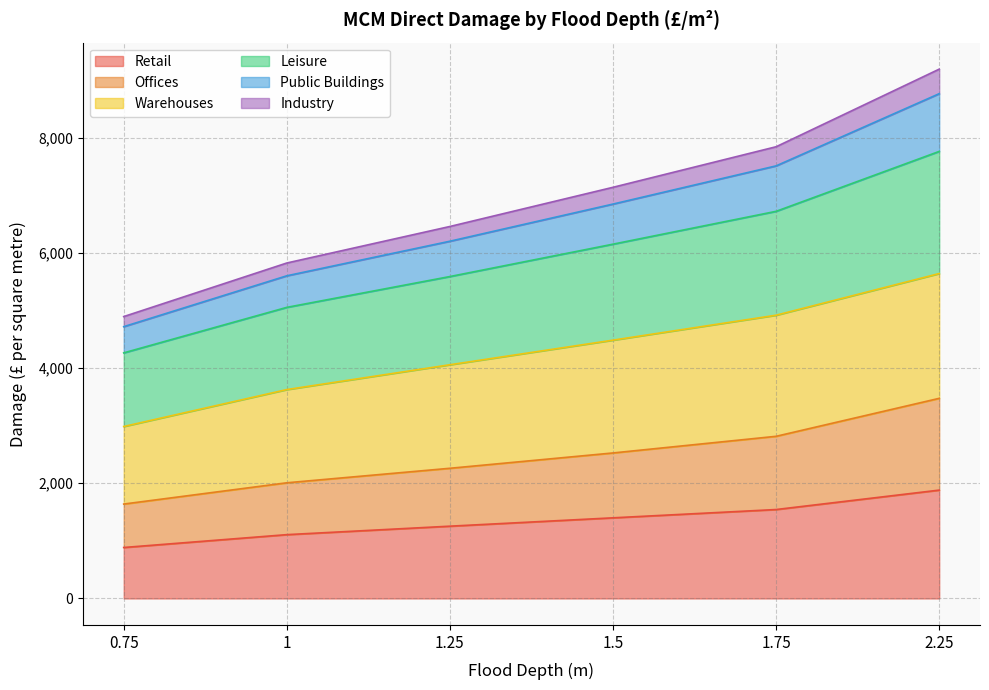

What is the total value across all series at 2.25?

9188